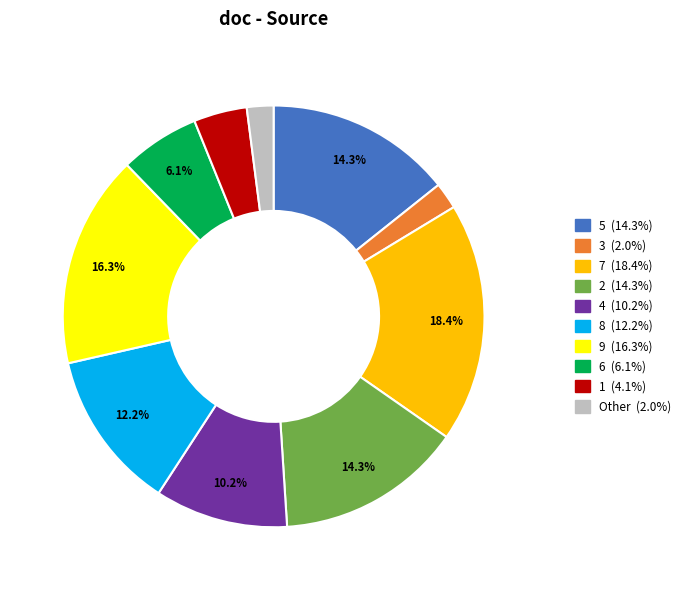

To the nearest percent, what is the difference between the 6 and 9 slice percentages?

10%